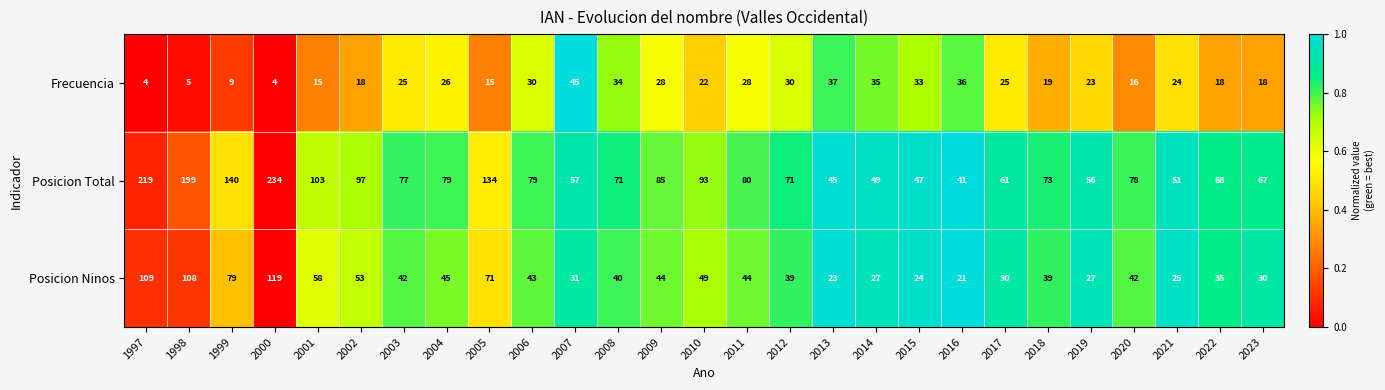

The value of Posicion Ninos at 2003 is 13. True or false?

False